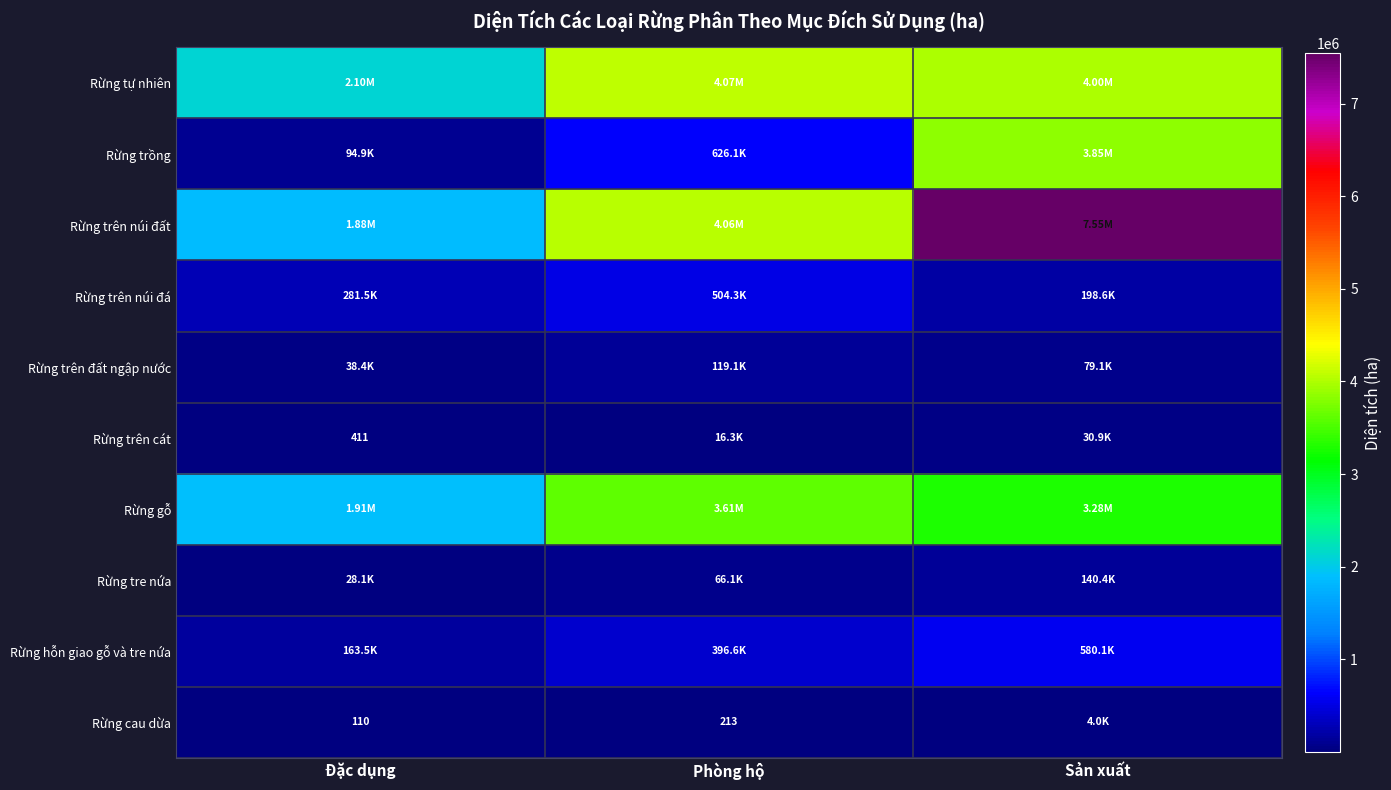

Which category has the highest value across all series?

Sản xuất